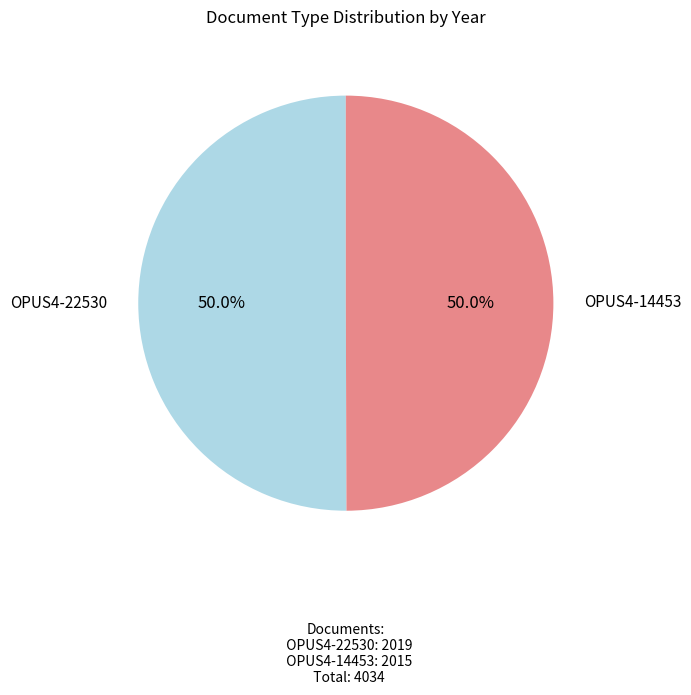

Which category accounts for the majority?

OPUS4-22530